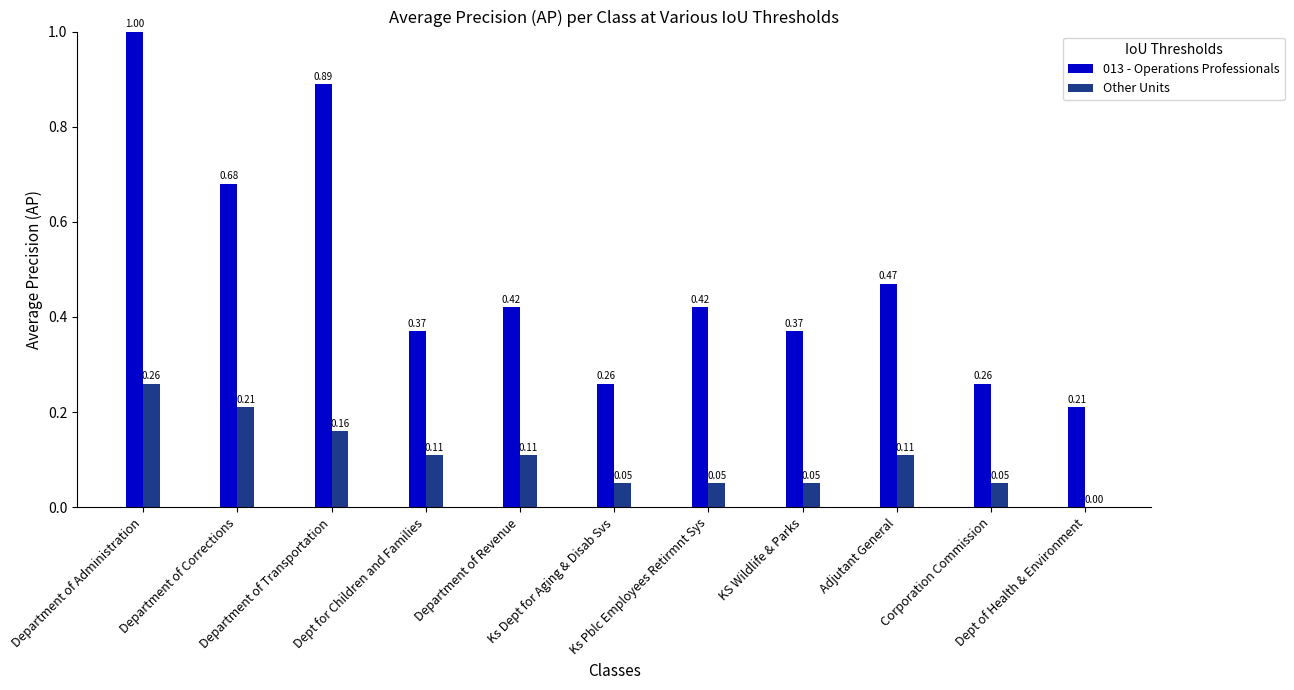

Which series has the largest total across all categories?

013 - Operations Professionals